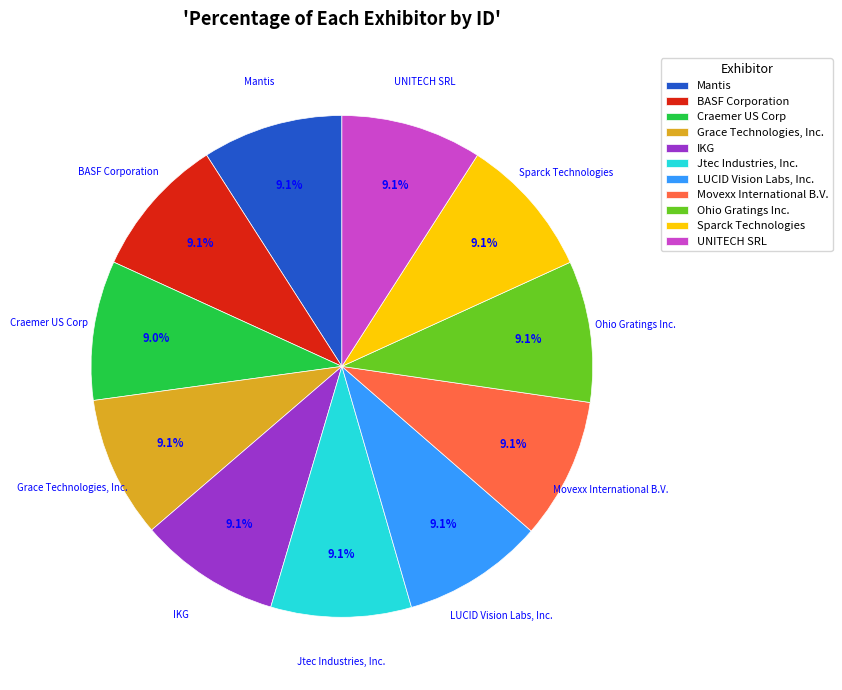

To the nearest percent, what is the average slice percentage?

9%